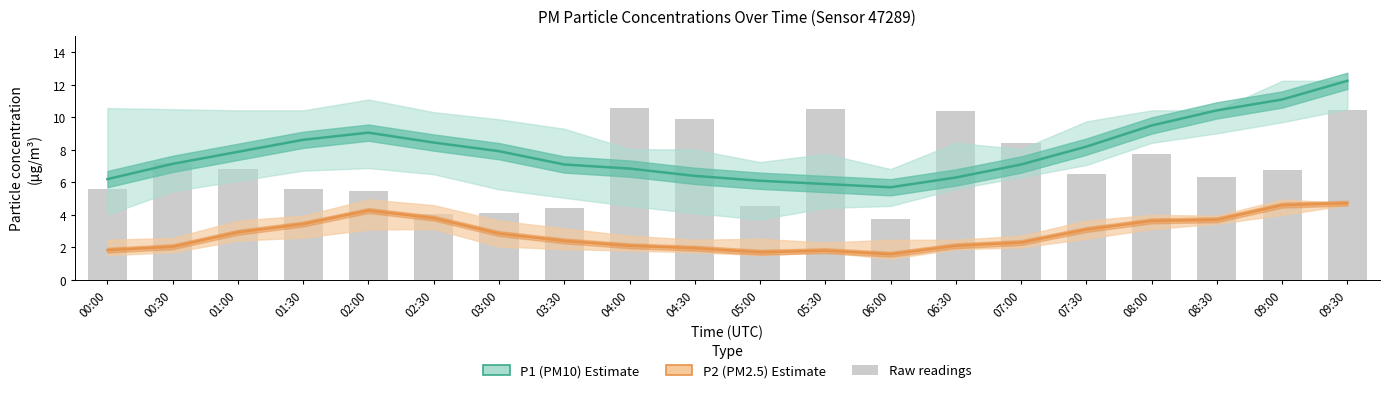

What is the label of the 20th bar from the left?

09:30